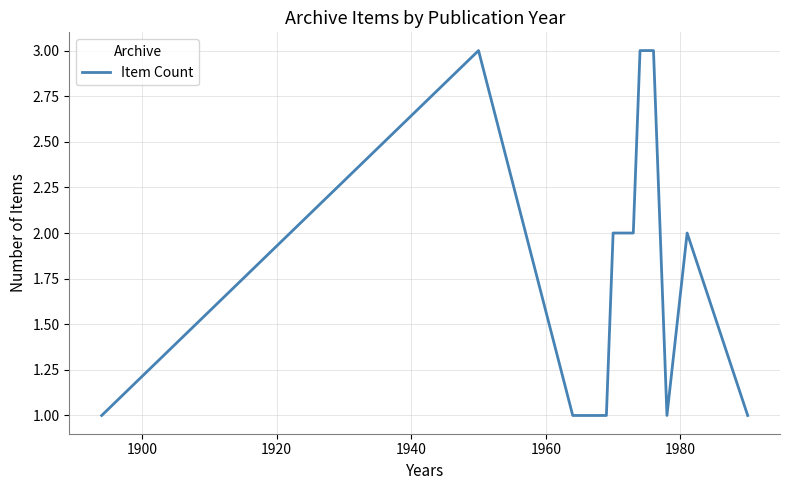

How many lines are shown in the chart?

1